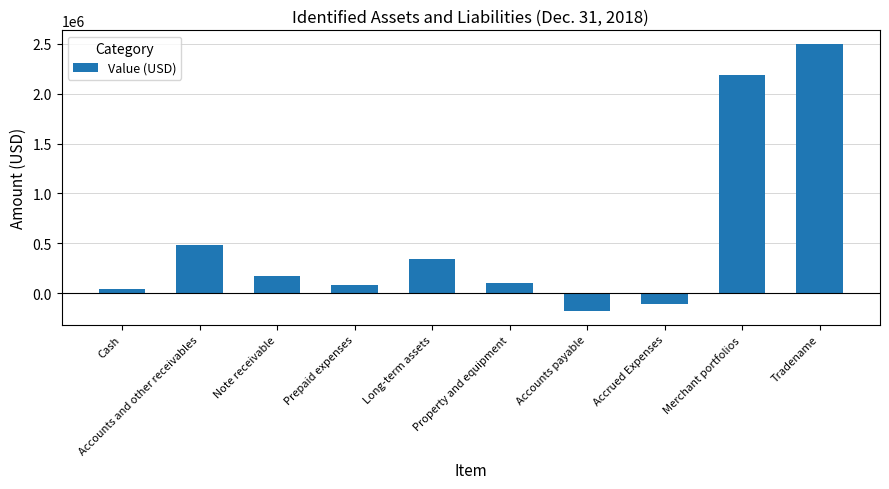

What is the minimum value shown in the chart?

-180231